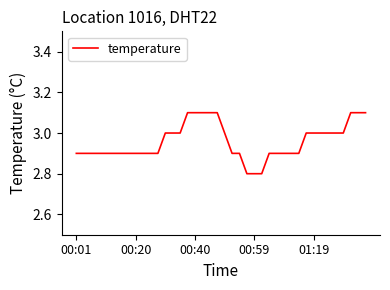

How many lines are shown in the chart?

1